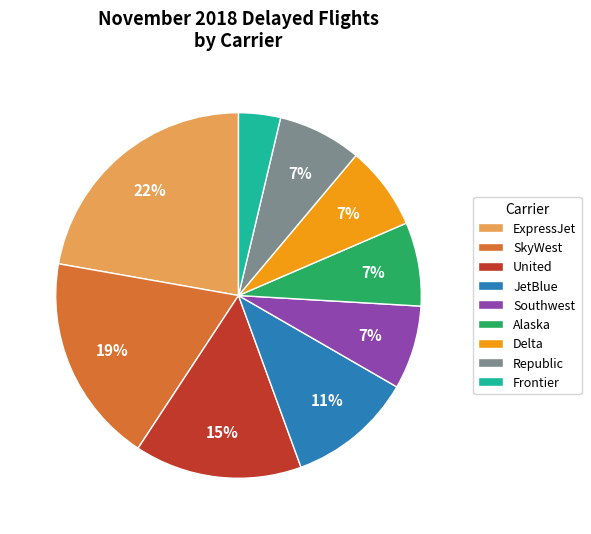

Does Southwest represent more than half of the total?

No